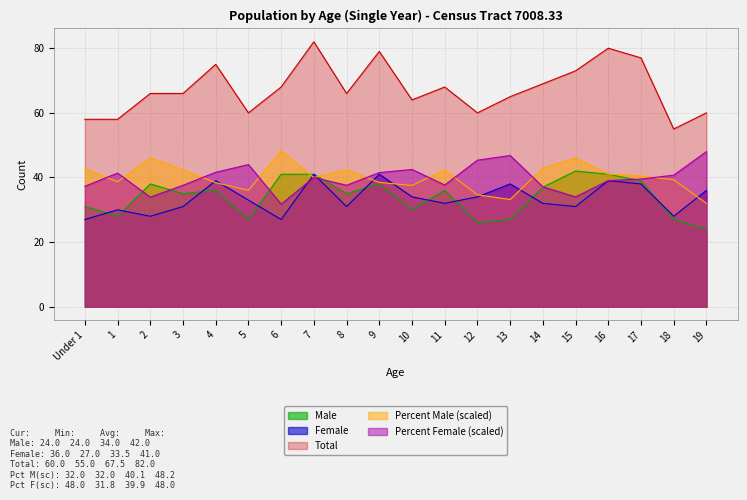

What is the difference between the Percent Female values at 11 and 18?

3.0